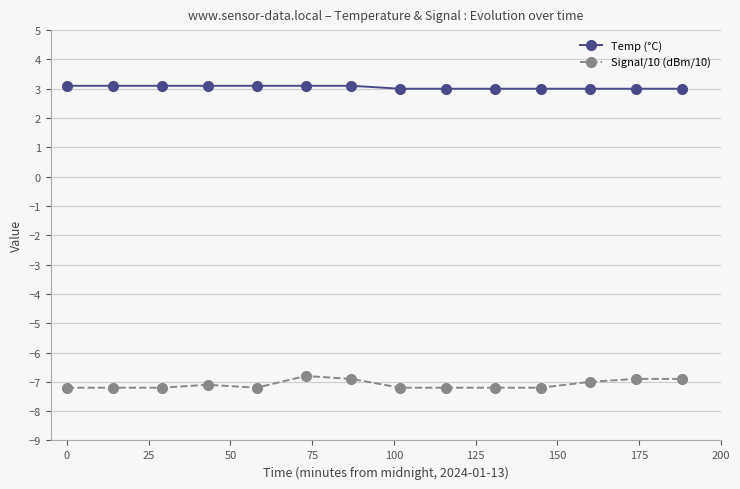

Which series has the largest total across all categories?

Temp (°C)